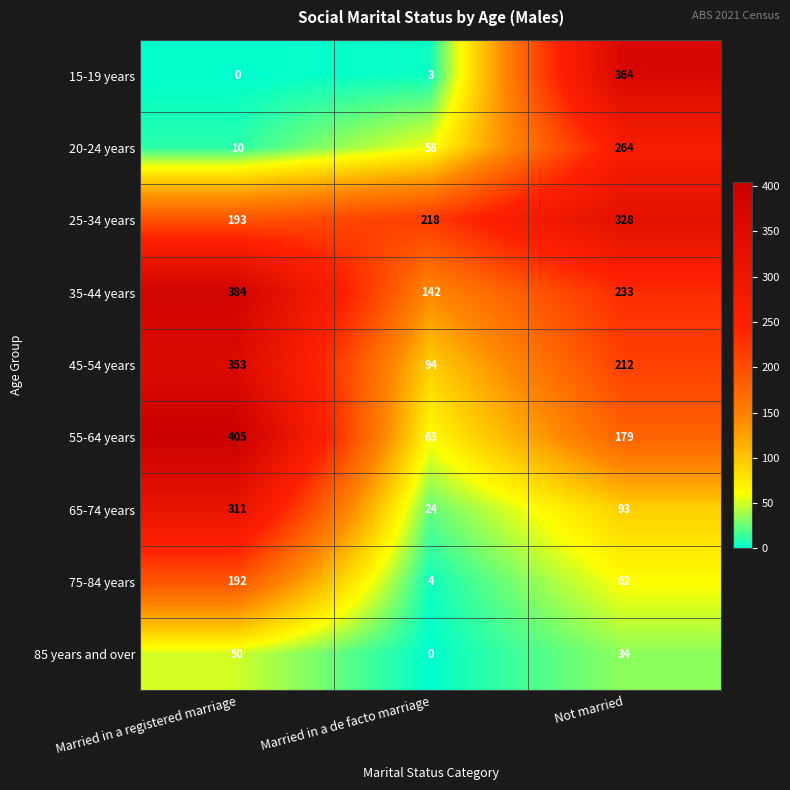

List the series in order of their peak value, lowest first.

85 years and over, 75-84 years, 20-24 years, 65-74 years, 25-34 years, 45-54 years, 15-19 years, 35-44 years, 55-64 years